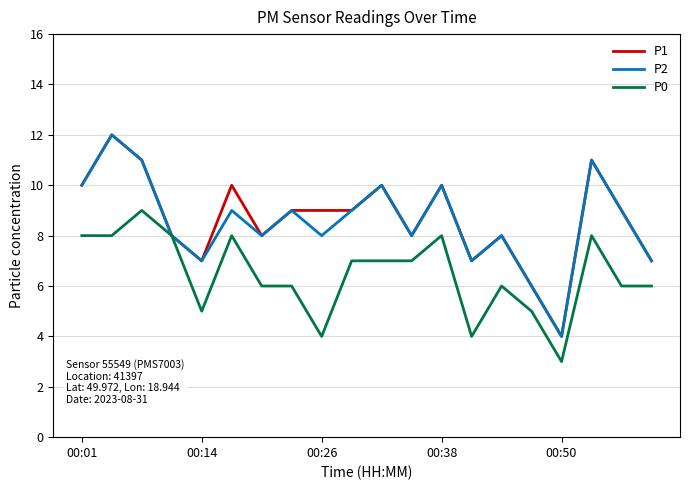

What is the minimum value for P2?

4